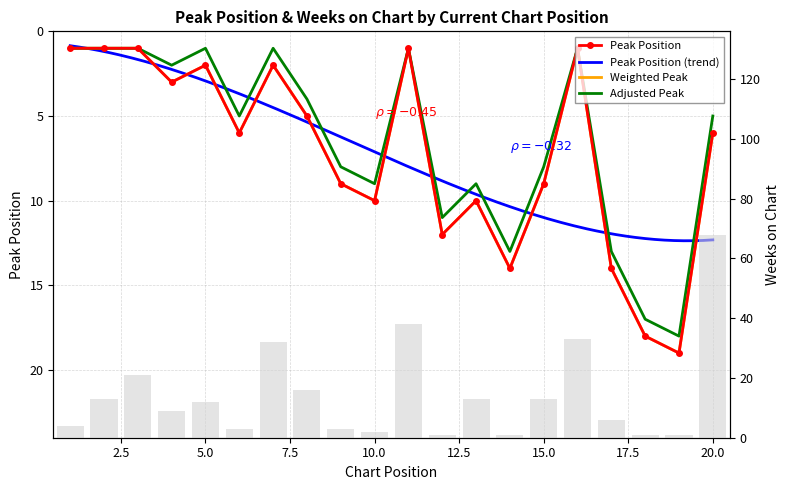

Is it true that Peak Position equals 9 at 9?

True